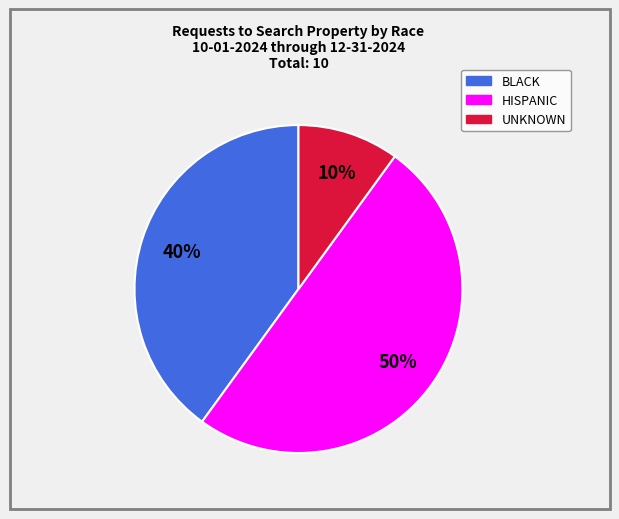

To the nearest percent, what is the average slice percentage?

33%